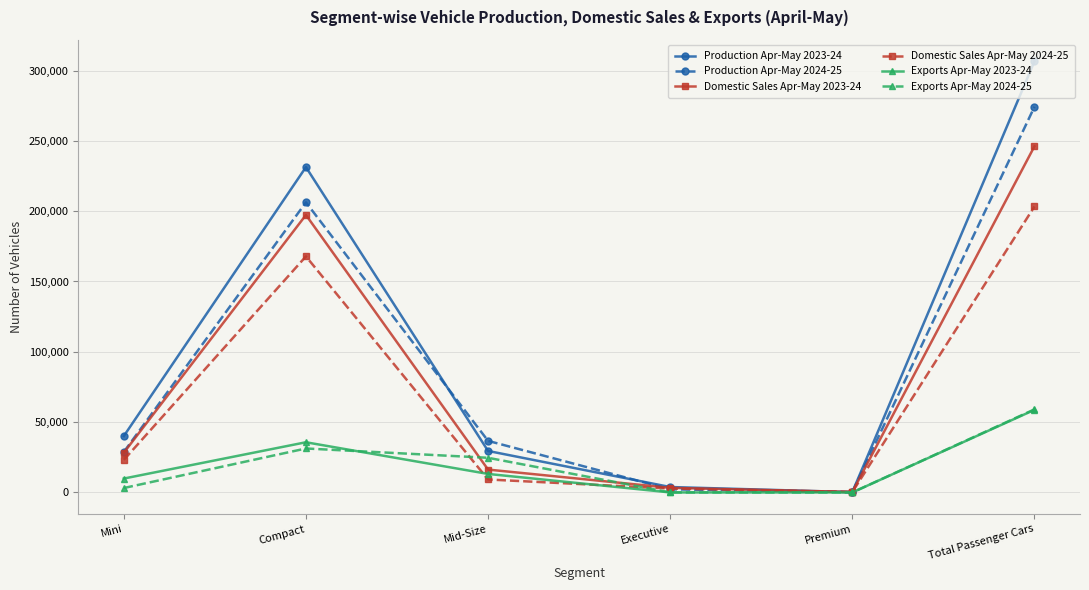

Is the value of Exports Apr-May 2023-24 at Total Passenger Cars greater than the value of Domestic Sales Apr-May 2024-25 at Compact?

No